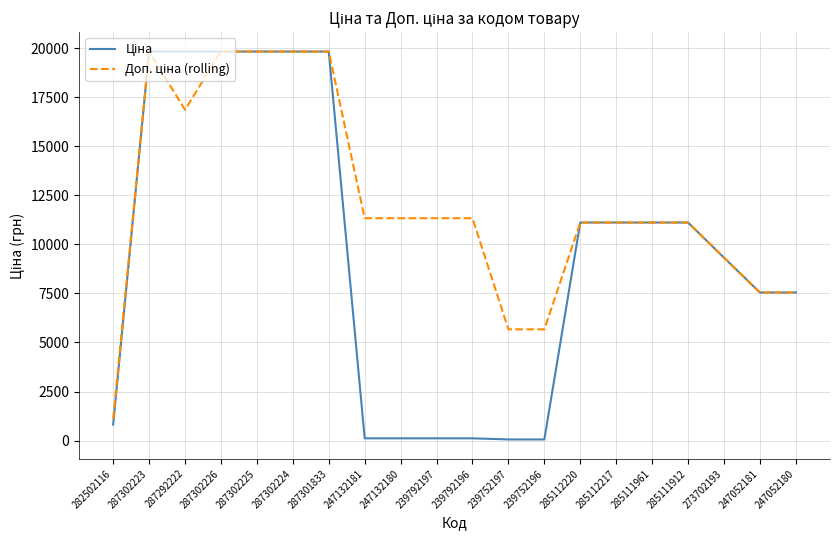

How many lines are shown in the chart?

2